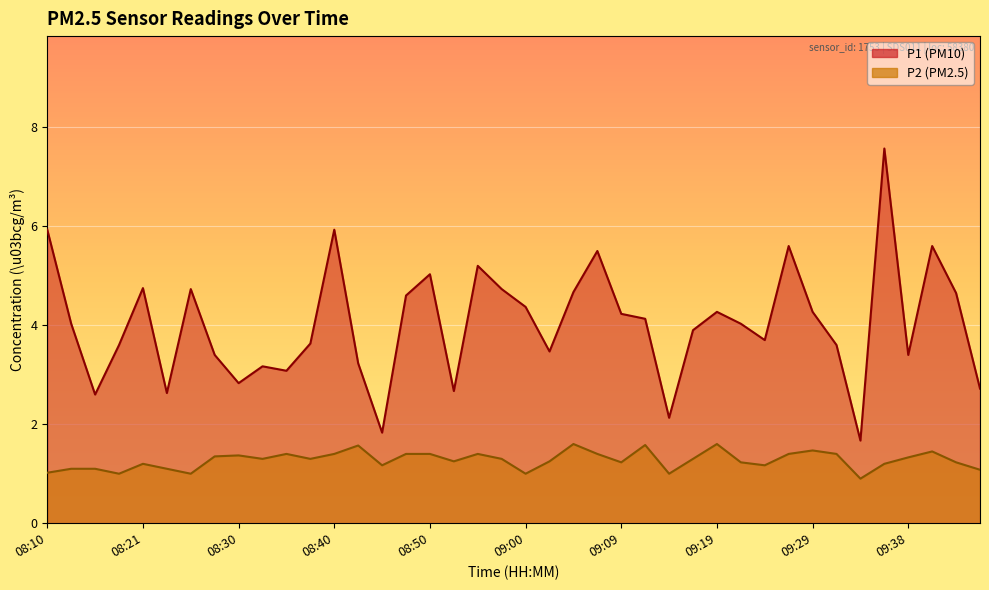

Count the number of categories in the chart.

40